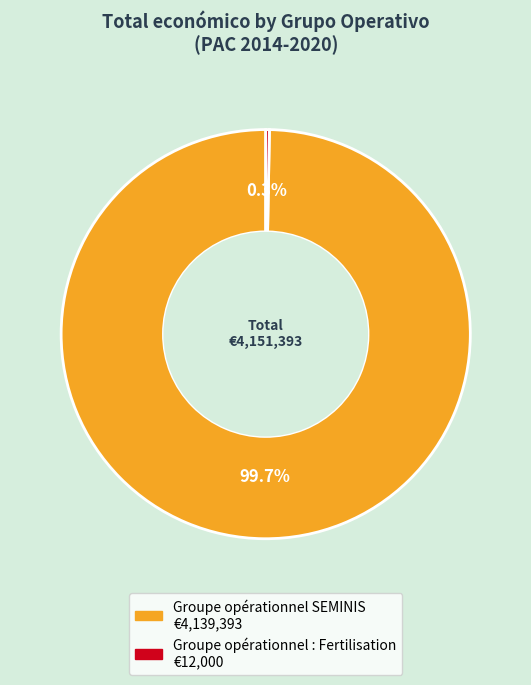

To the nearest percent, what is the combined percentage of Groupe opérationnel SEMINIS and Groupe opérationnel : Fertilisation?

100%